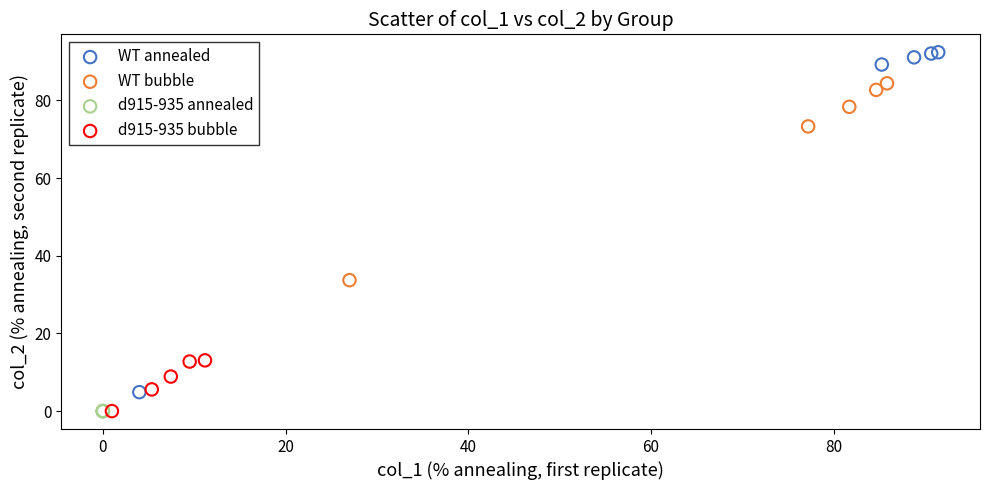

Which series reaches the maximum Y coordinate?

WT annealed